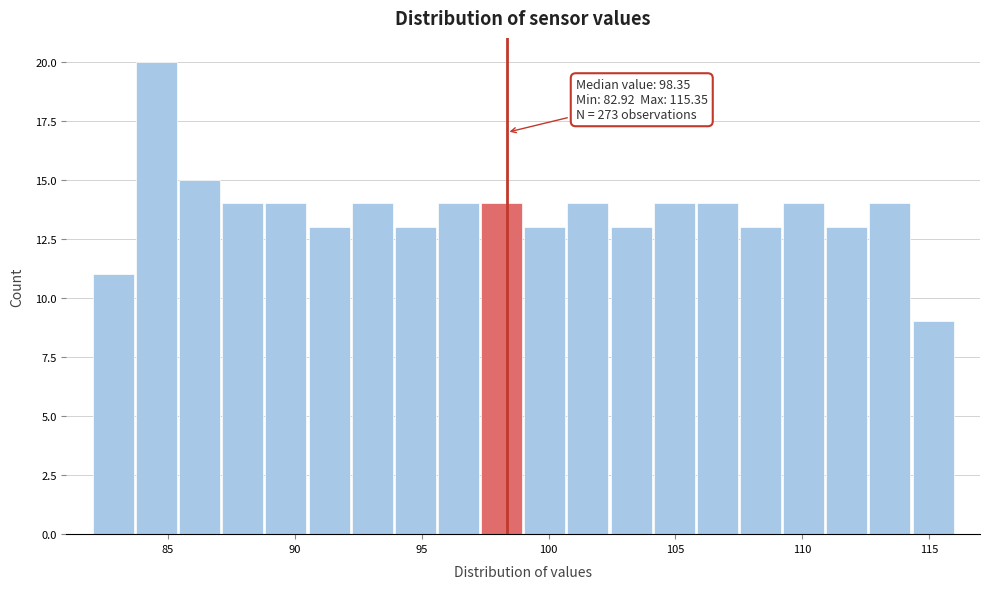

Around what value on the x-axis is the tallest bar? Give the approximate position of its centre, as read against the axis.

84.5